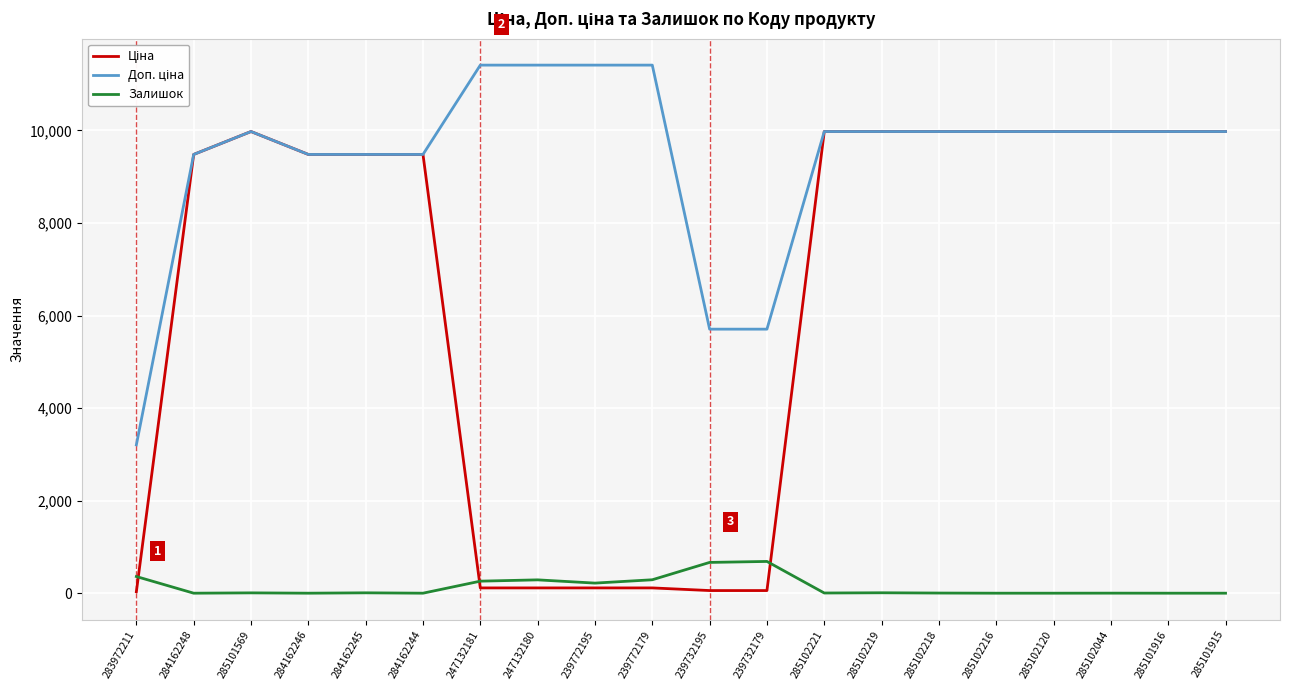

How many lines are shown in the chart?

3